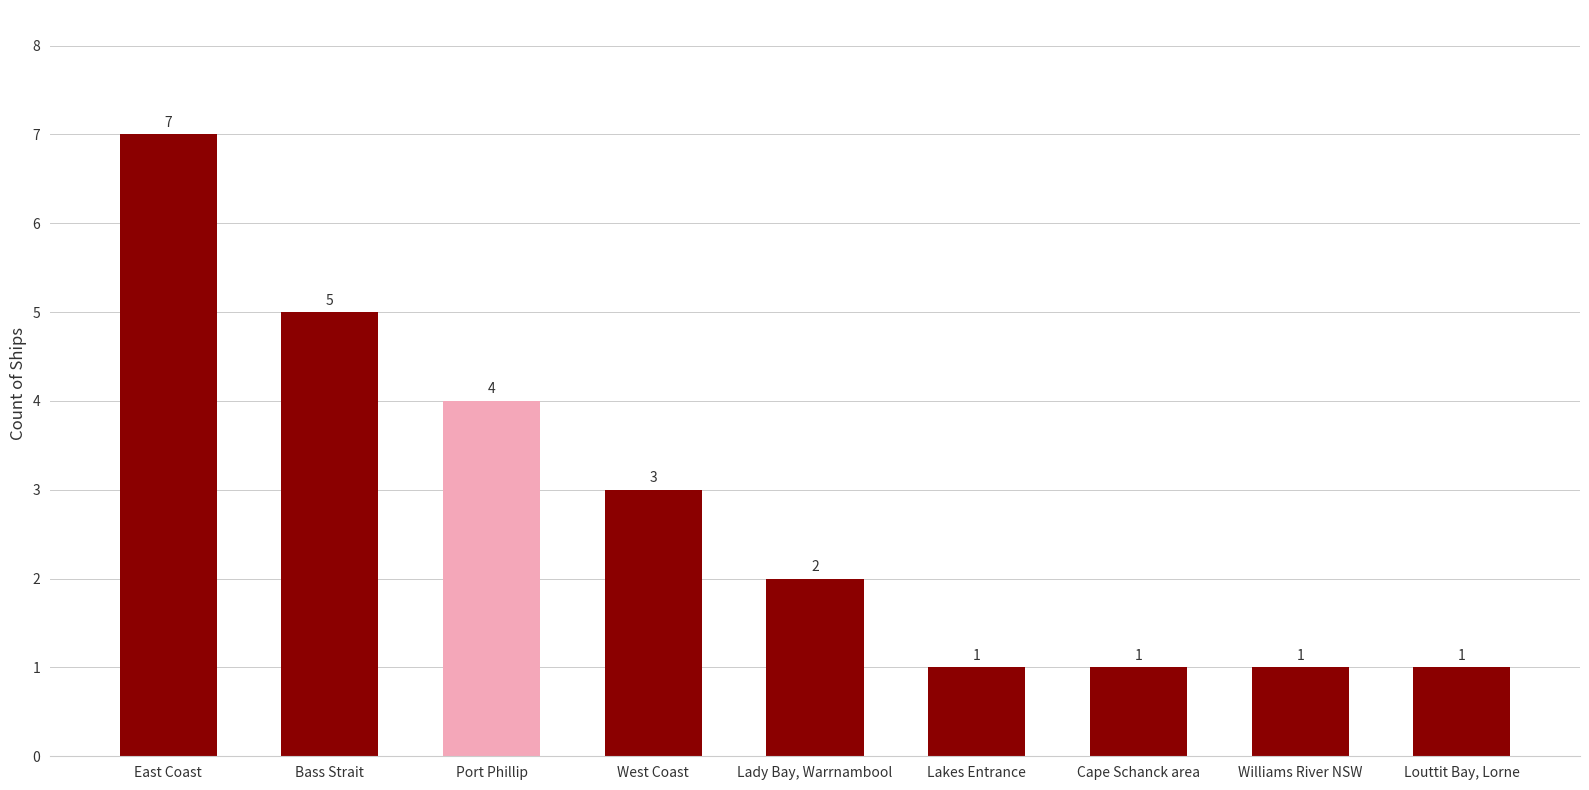

What is the difference between the maximum and minimum values?

6